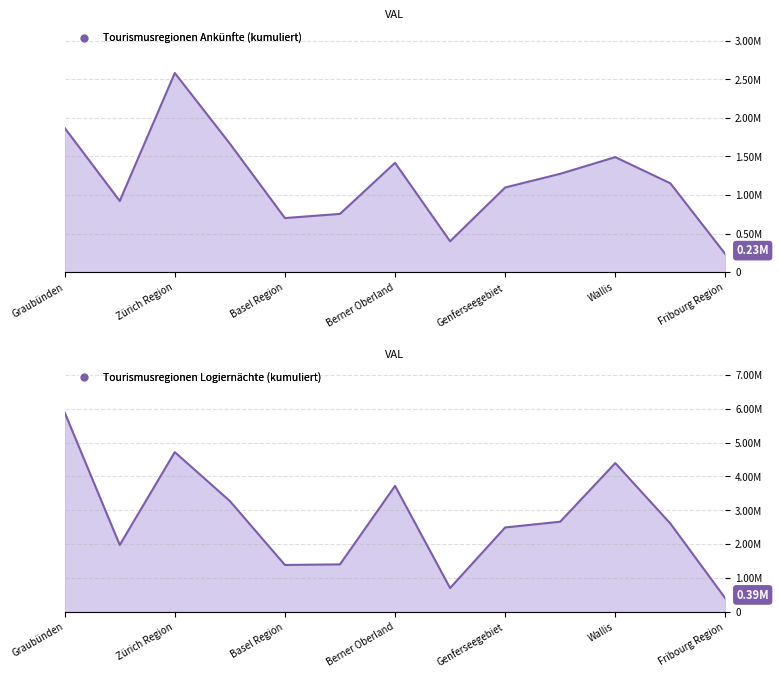

True or false: Ankünfte and Logiernächte intersect in this chart.

False